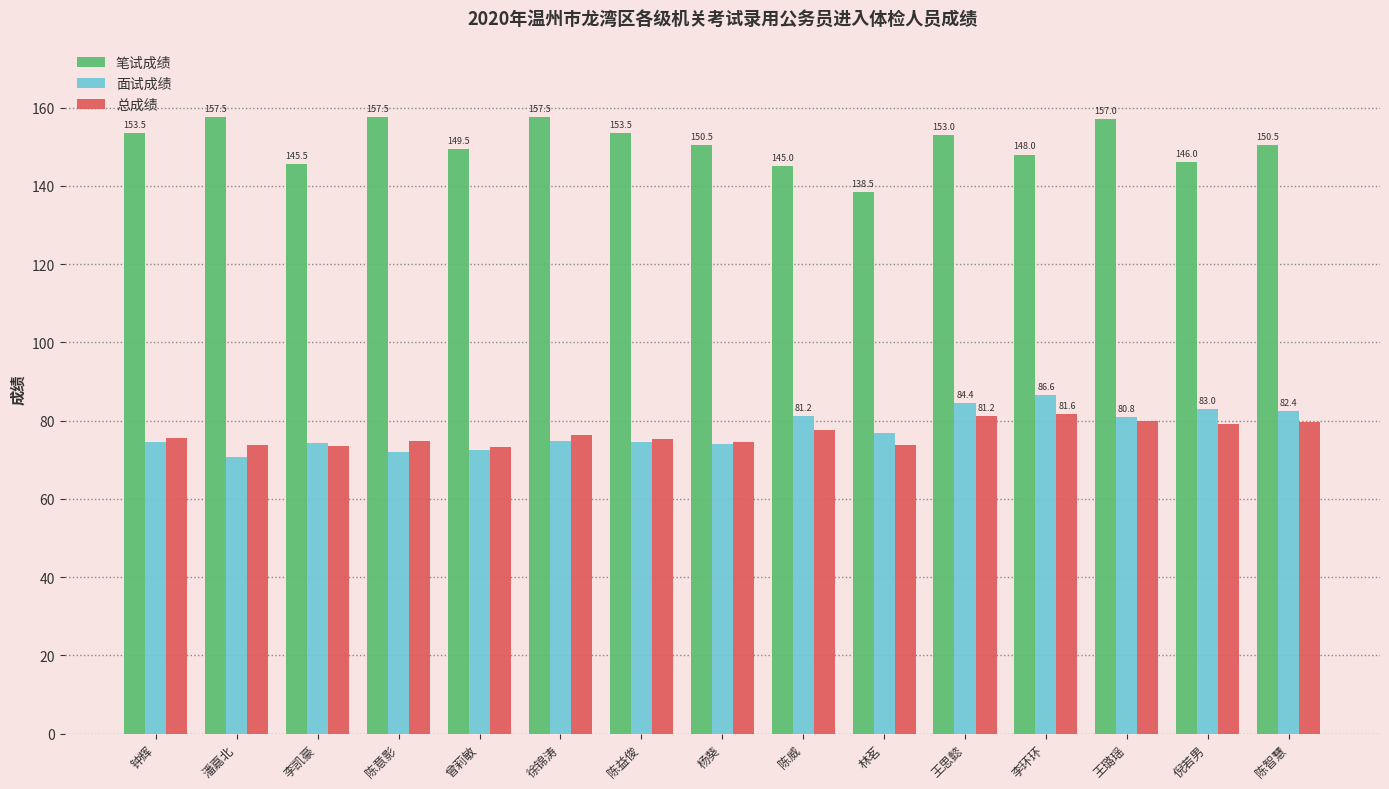

What is the spread (max minus min) of values at 陈意影?

85.5